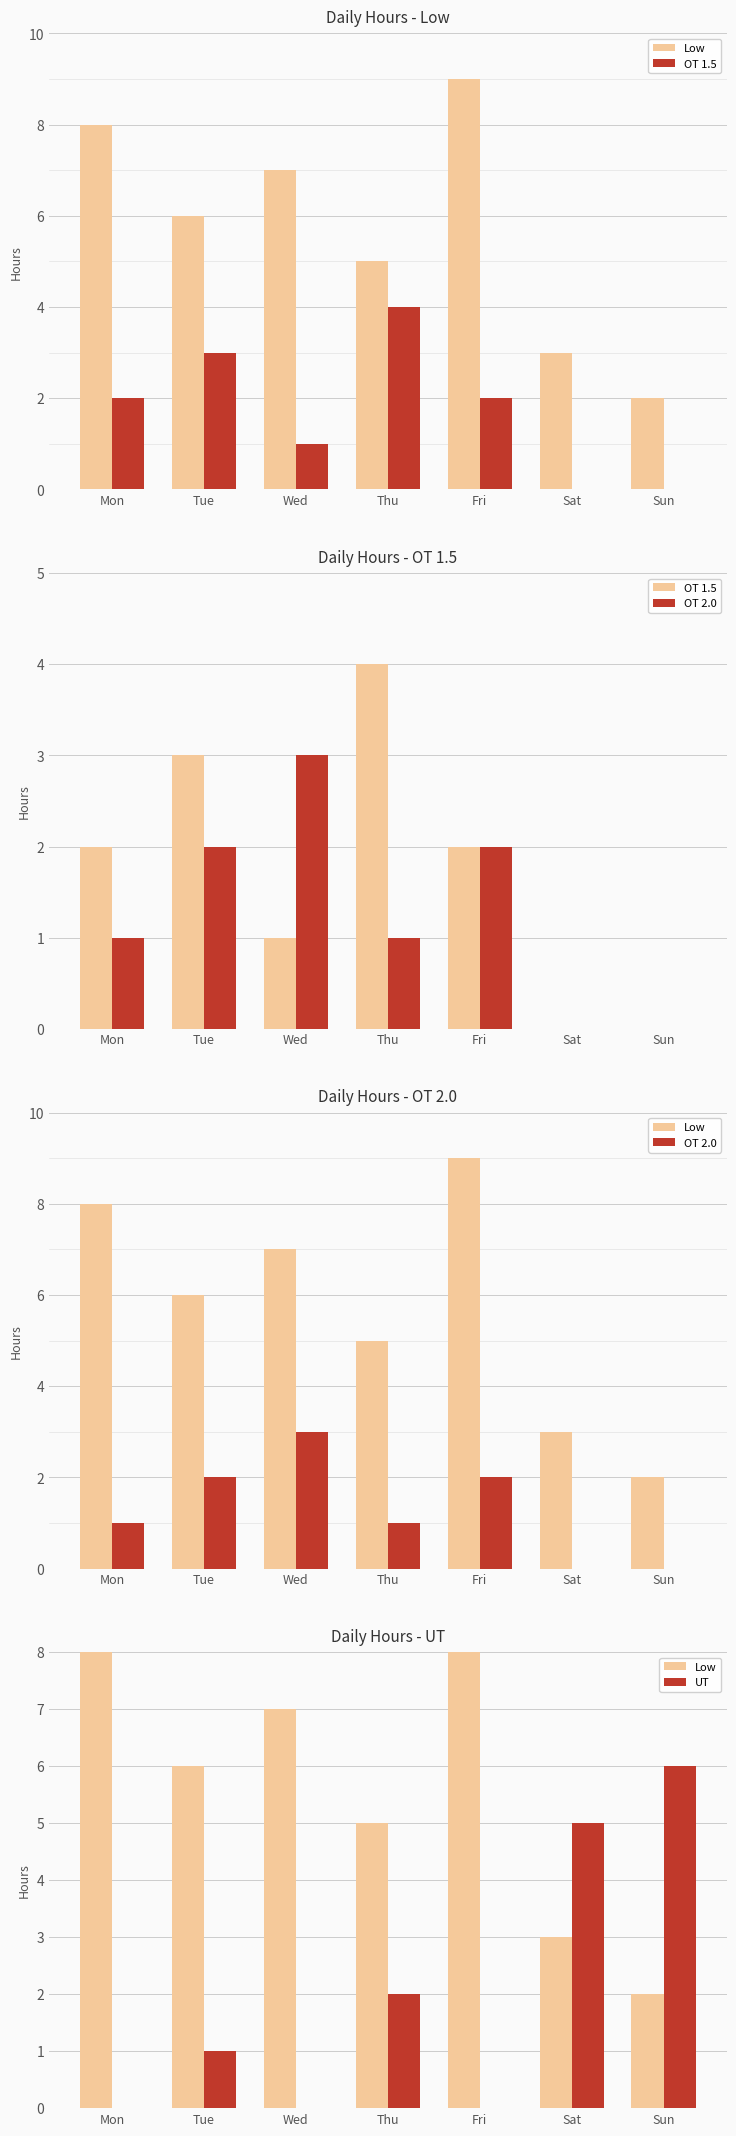

Read the OT 2.0 value at Tue.

2